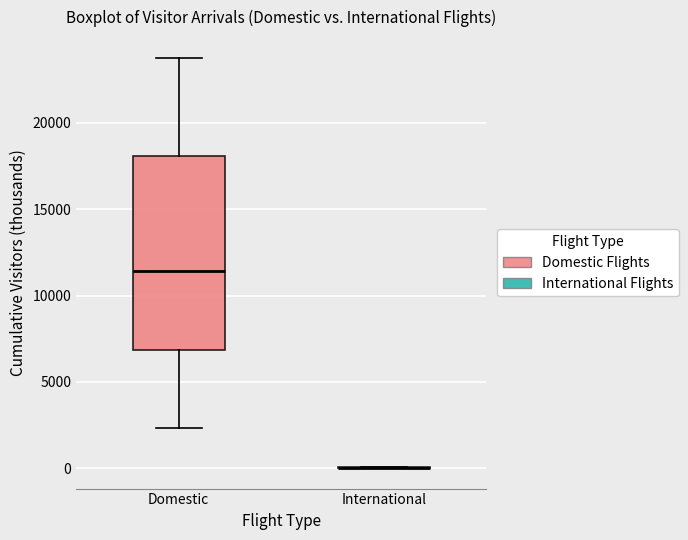

Reading left to right, transcribe this box plot: for each box, give where its median line is, the range the box spans, and where its two whiskers end, as read against the y-axis. The values are not printed on the chart, so give them approximately, as read against the axis.

Domestic: median 11500, box 7000 to 18000, whiskers 2500 to 24000
International: box collapsed to a line at 0, whiskers 0 to 0